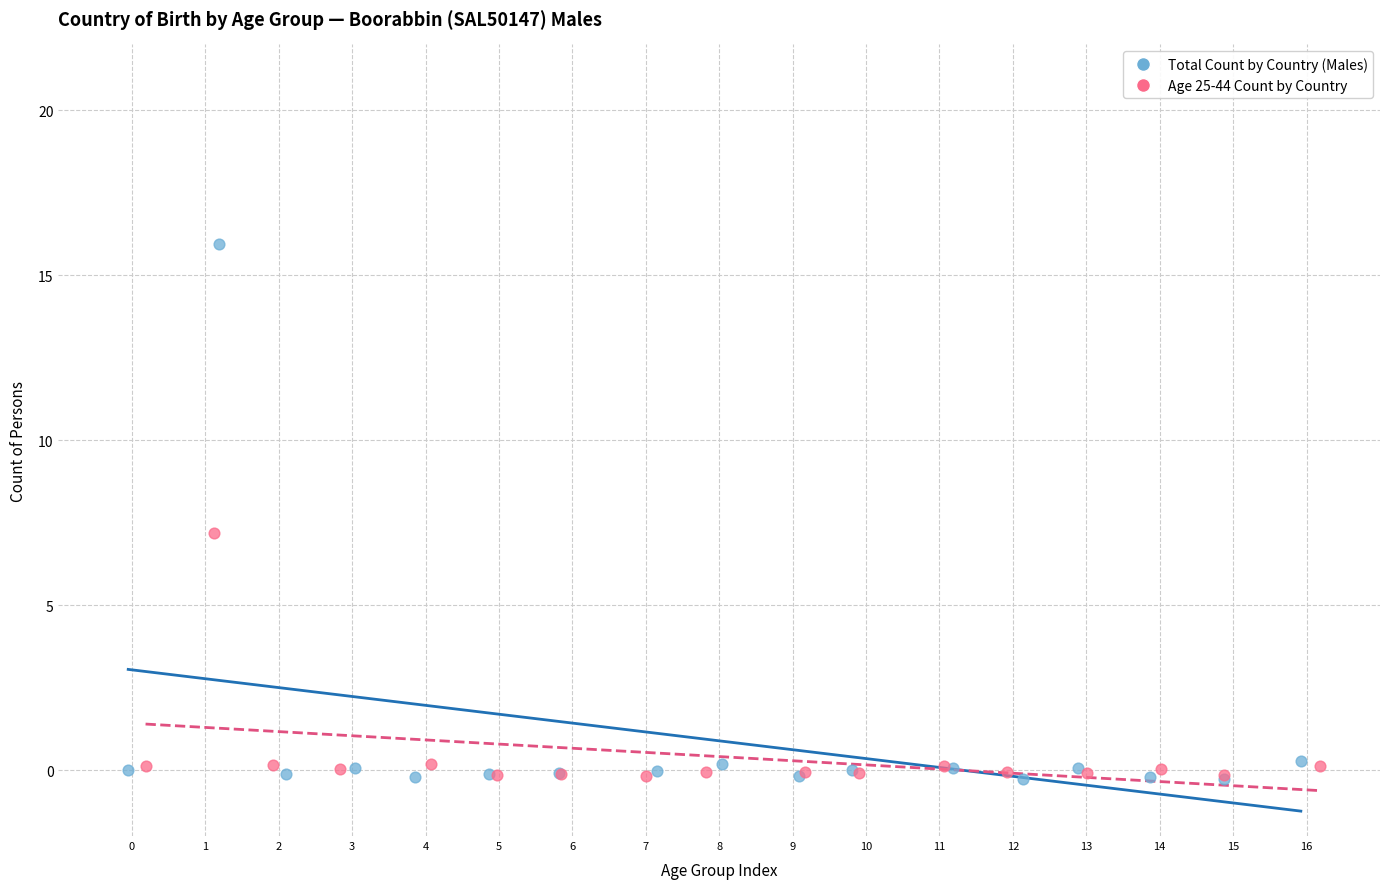

Which series reaches the maximum Y coordinate?

Total Count by Country (Males)